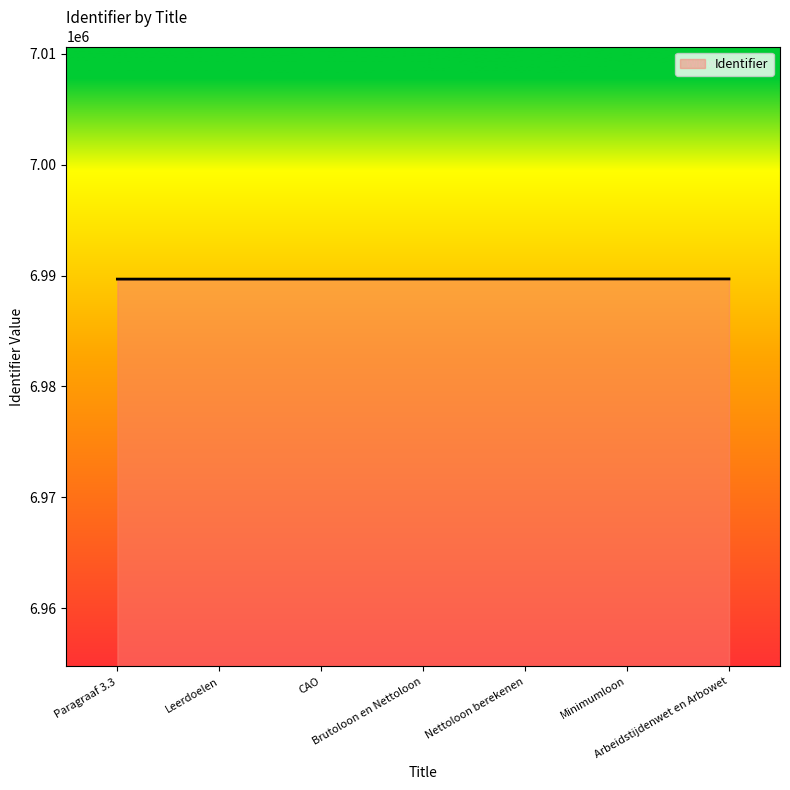

What is the maximum value shown in the chart?

6989700